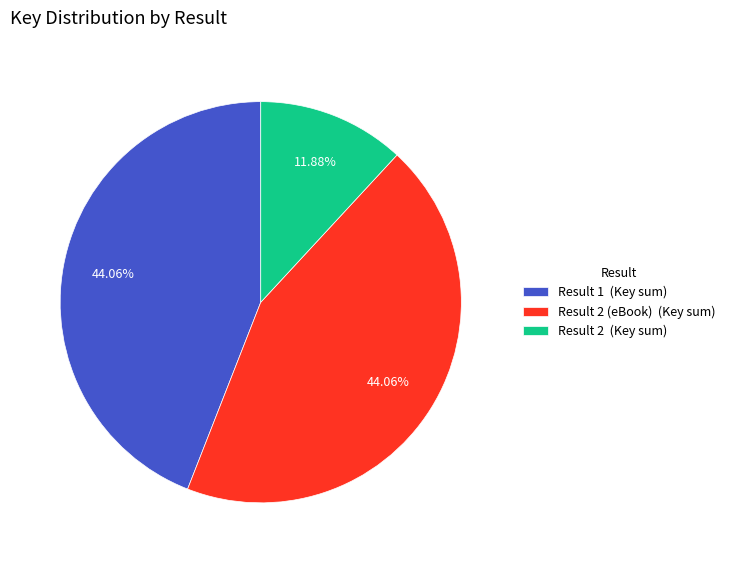

Is the sum of Result 2 (Key sum) and Result 2 (eBook) (Key sum) greater than half?

Yes